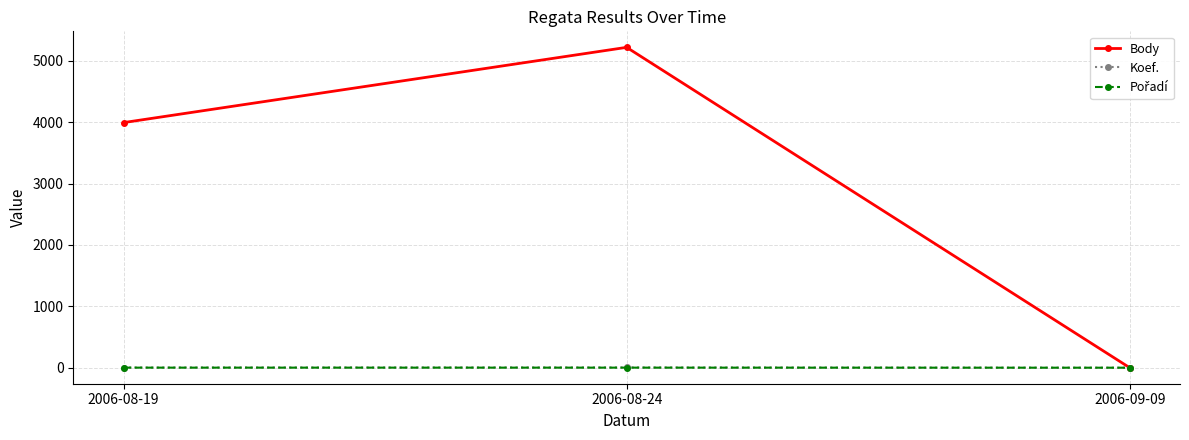

At which label is Body closest to 2610?

2006-08-19